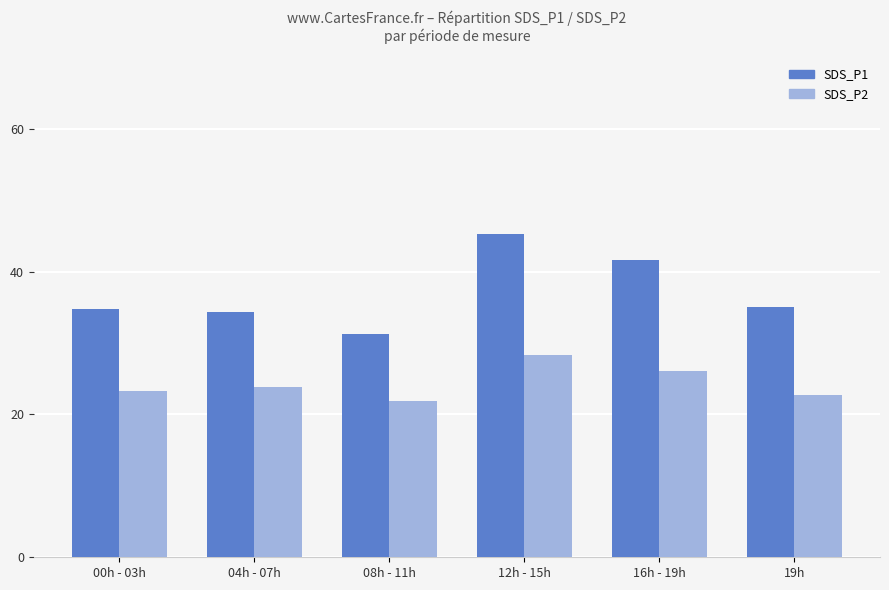

What is the maximum value shown in the chart?

45.2